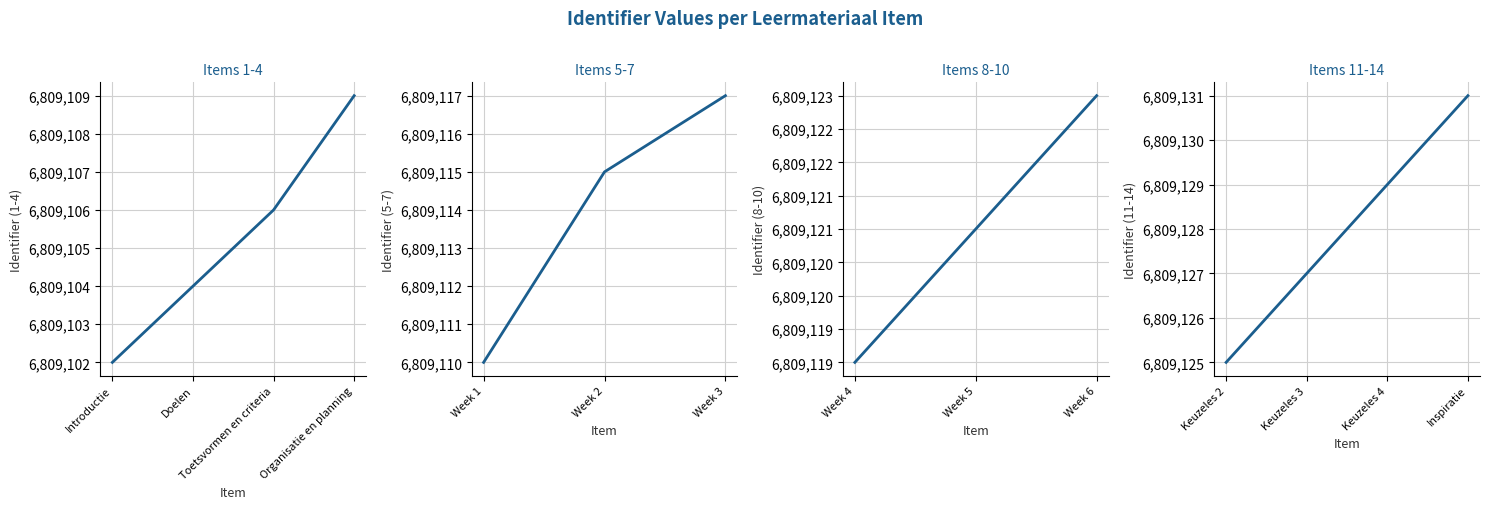

What is the value of the 13th point from the left?

6809129